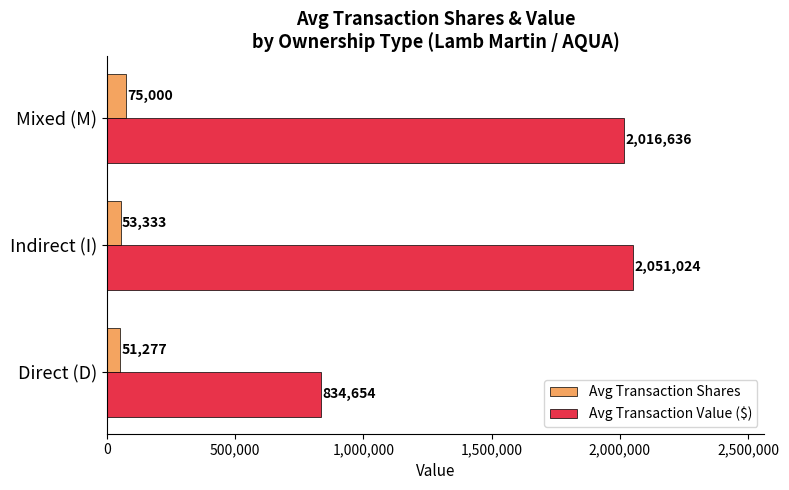

Where is Avg Transaction Shares nearest to the value 63138?

Indirect (I)